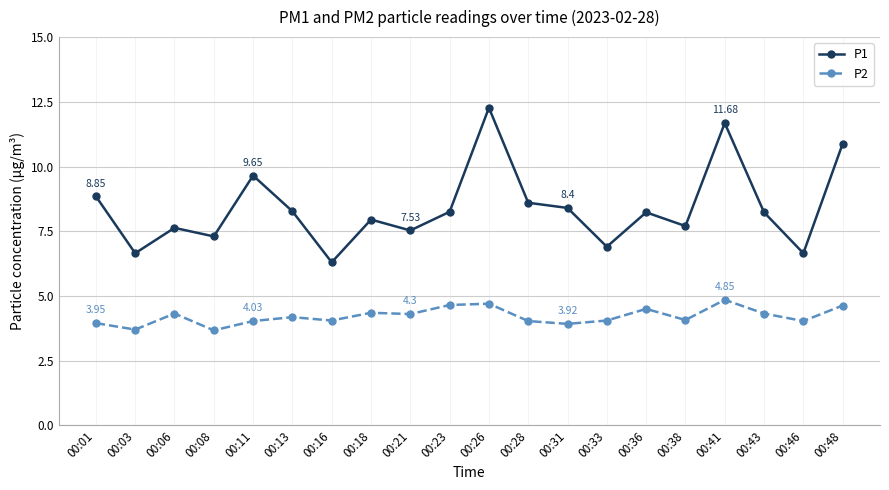

How many lines are shown in the chart?

2